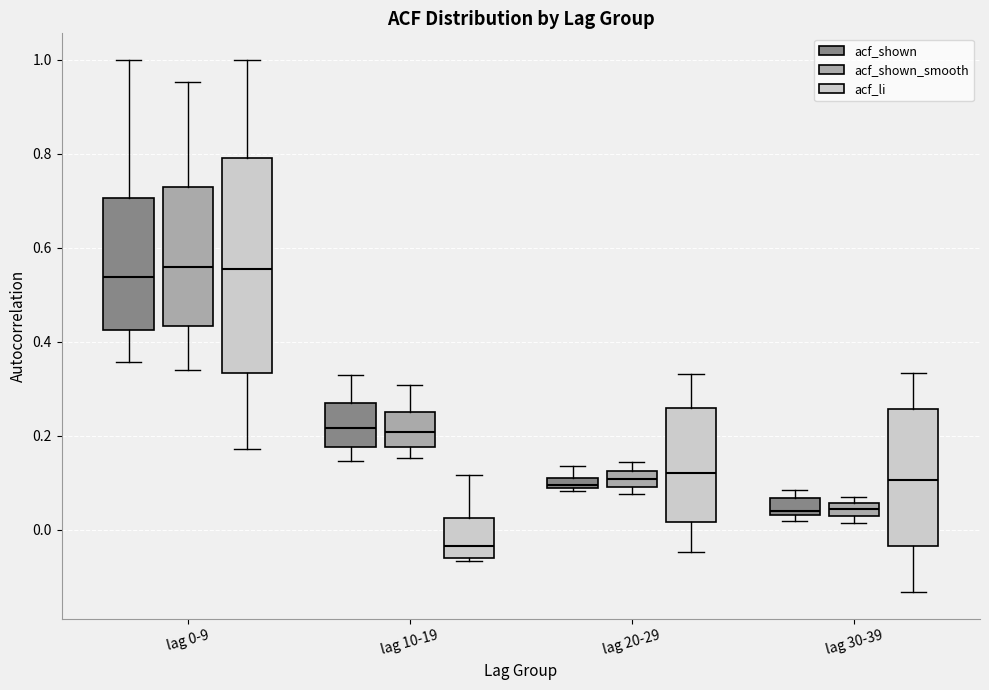

Where does the lower whisker of the box for lag 0-9 (acf_li) end on the y-axis? The values are not printed on the chart, so give them approximately, as read against the axis.

0.18